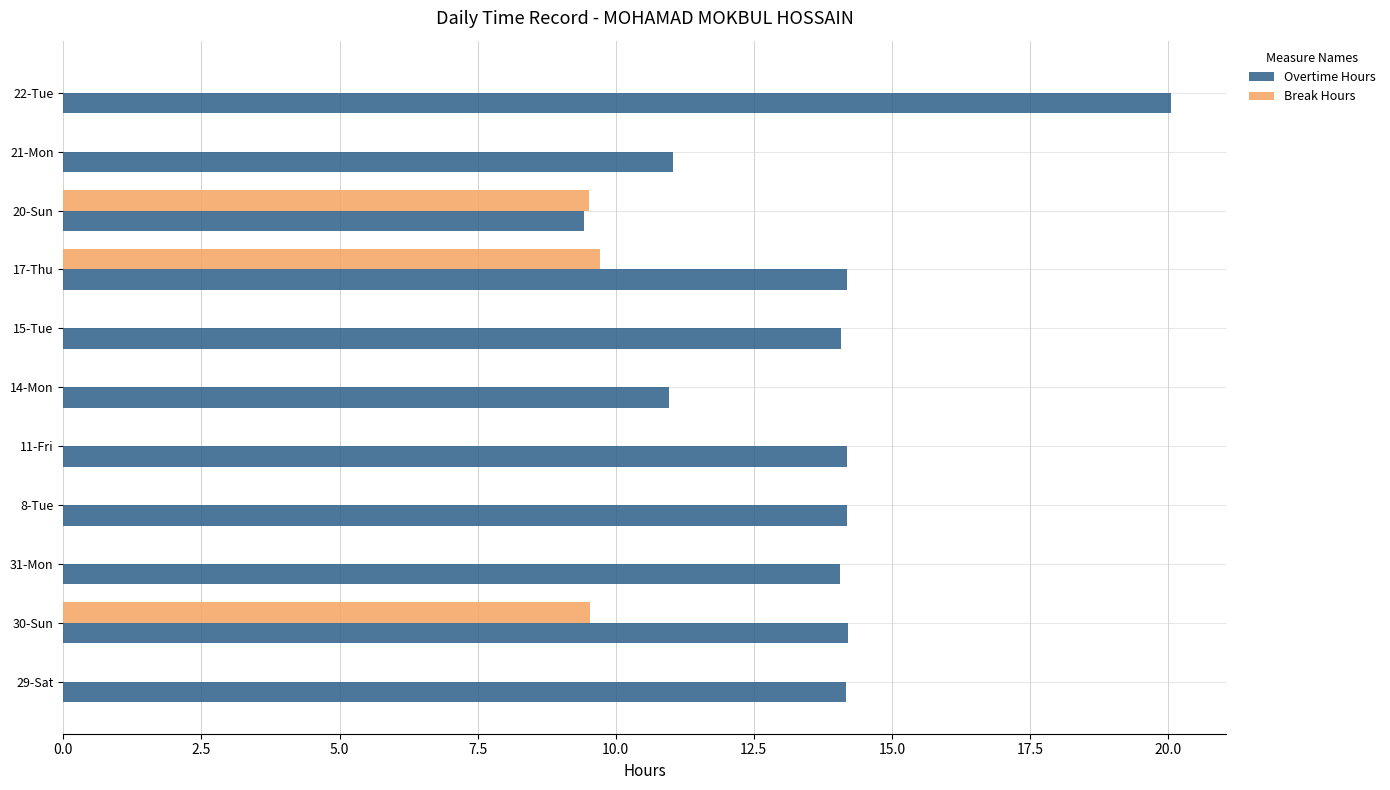

What is the total value across all series at 31-Mon?

14.1